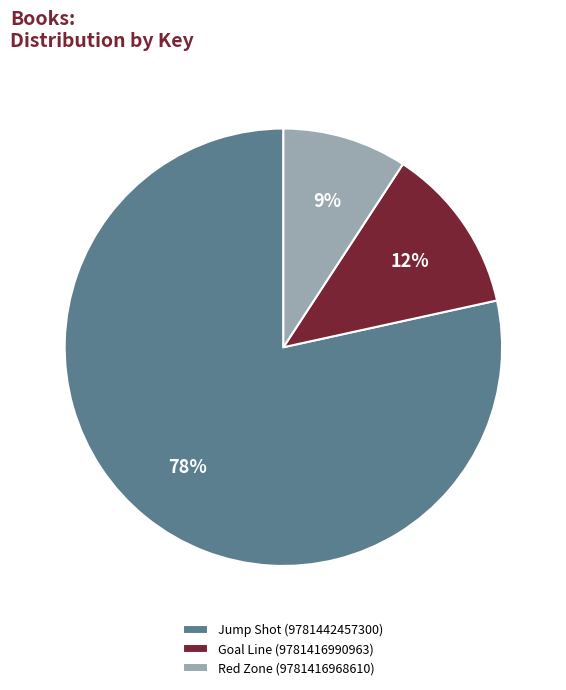

Count the number of slices in the pie.

3